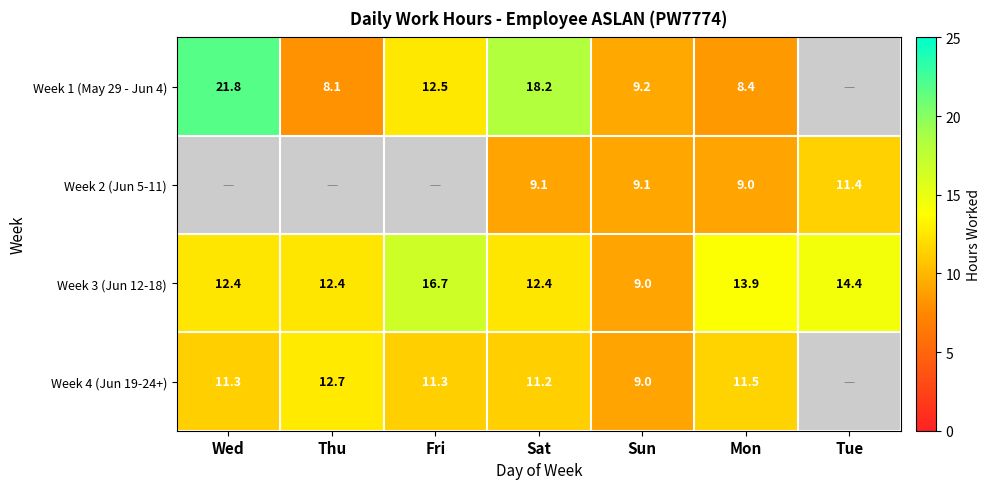

How many data points in Week 3 (Jun 12-18) are above 12?

6